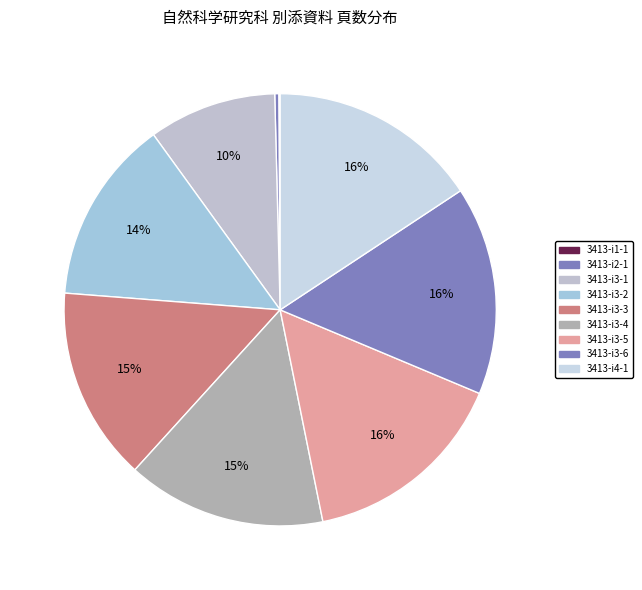

Which category has the biggest portion of the pie?

3413-i4-1